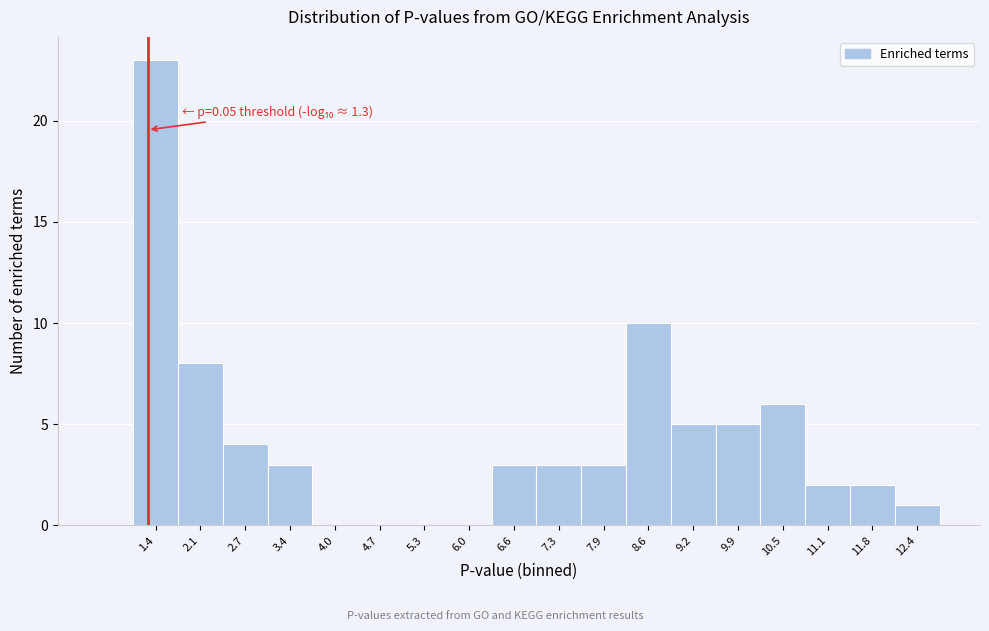

Over which range of the x-axis is the bar tallest?

1.1 to 1.7